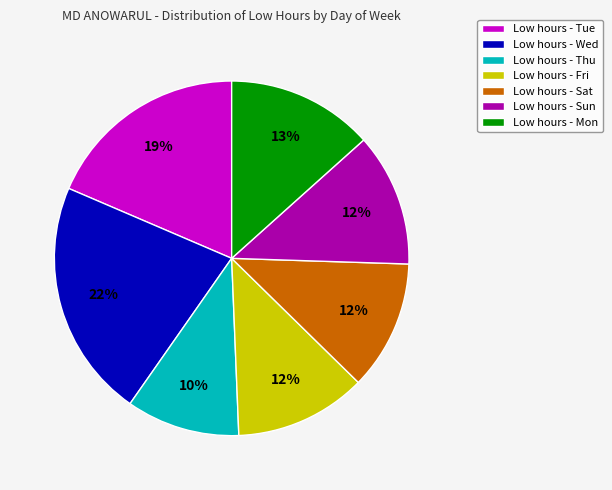

Do Low hours - Mon and Low hours - Wed together represent more than half of the pie?

No